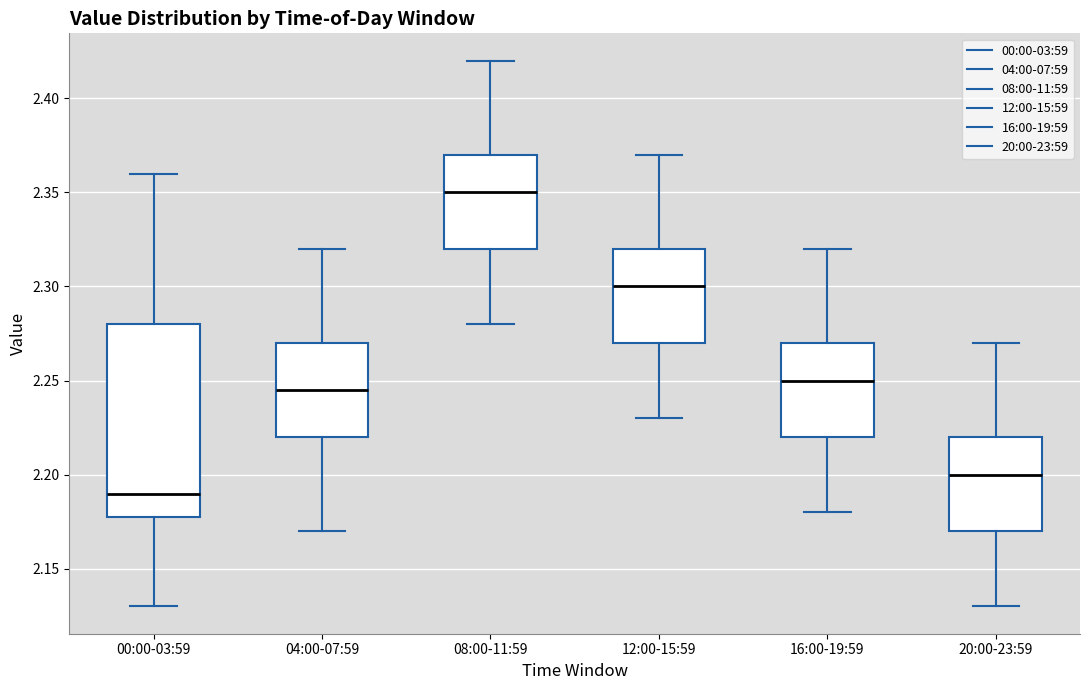

Comparing the boxes themselves (not the whiskers), which one is the tallest?

00:00-03:59